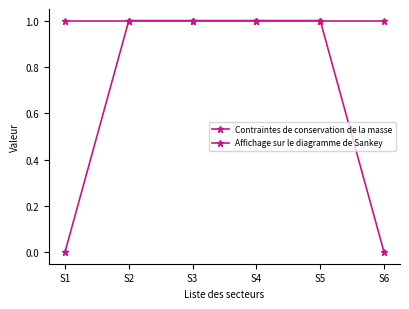

How many categories are shown in the chart?

6